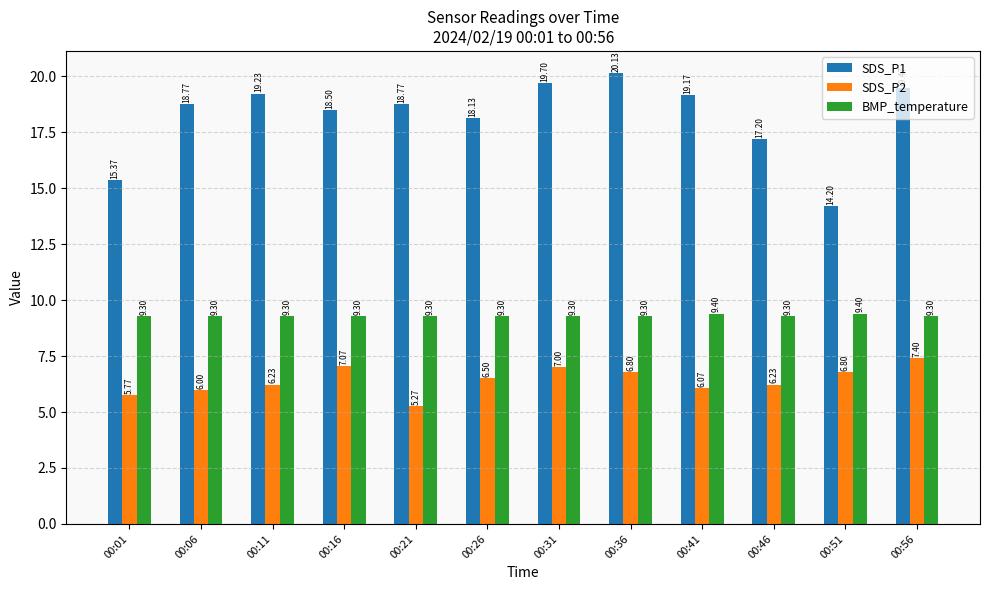

How many values in the SDS_P1 series are below 18?

3